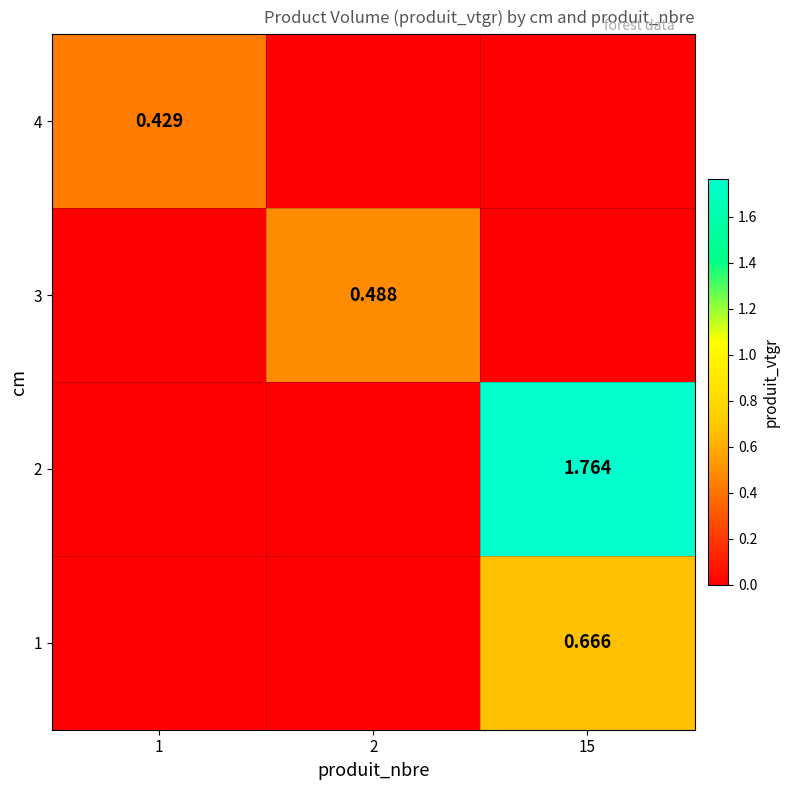

What is the total value across all series at 15?

2.4